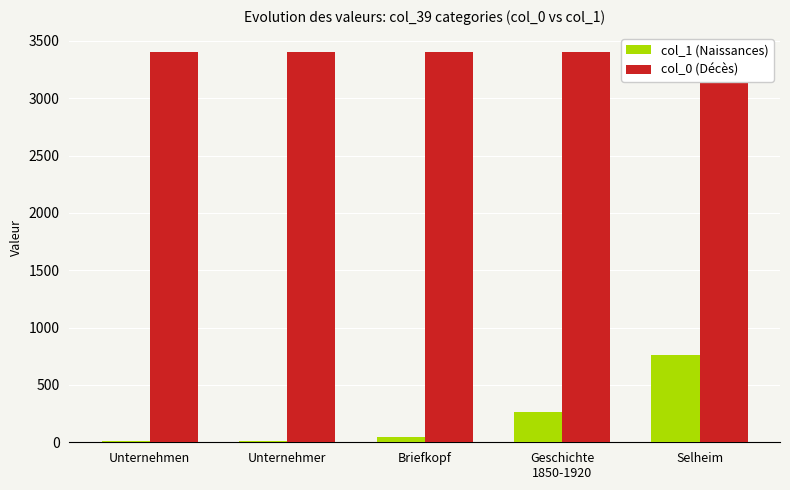

What is the label of the 5th bar from the left?

Selheim